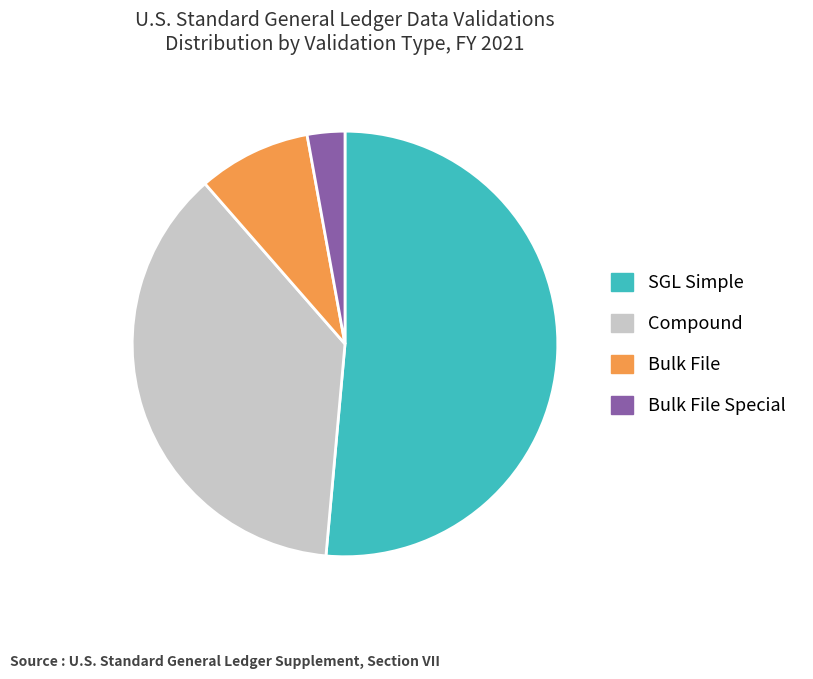

Between Bulk File Special and Bulk File, which is larger?

Bulk File